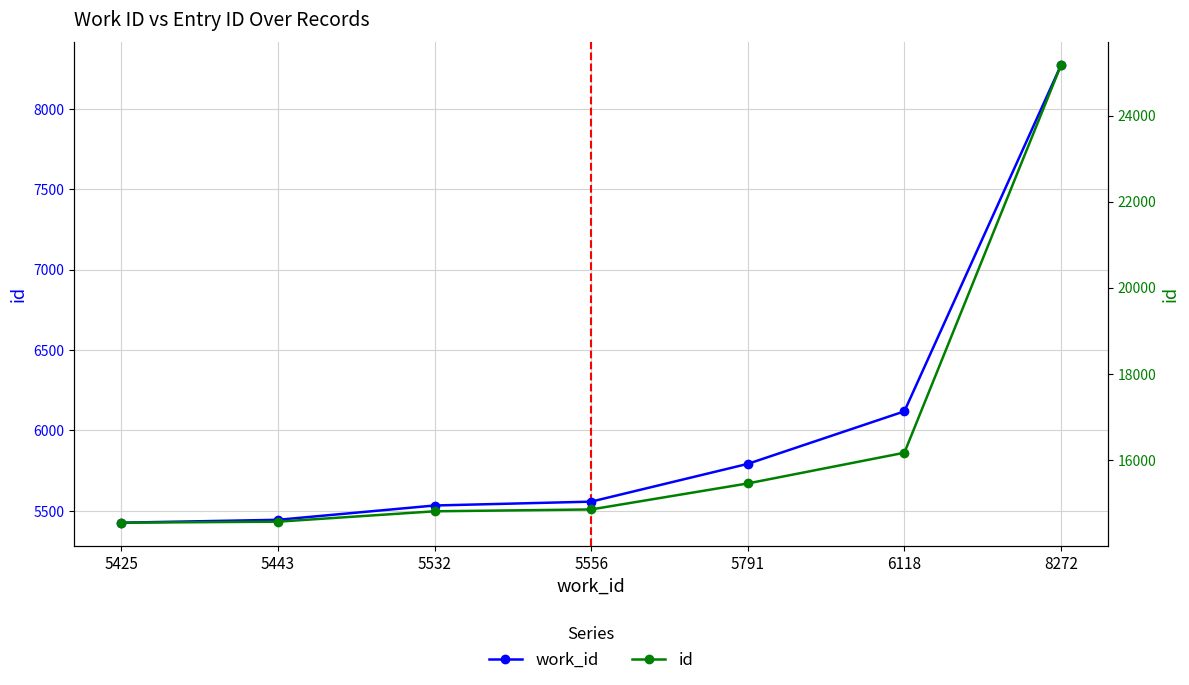

Reading left to right, transcribe all the data shown in this chart.

work_id: 5425	5443	5532	5556	5791	6118	8272
id: 14534	14558	14799	14842	15447	16161	25173